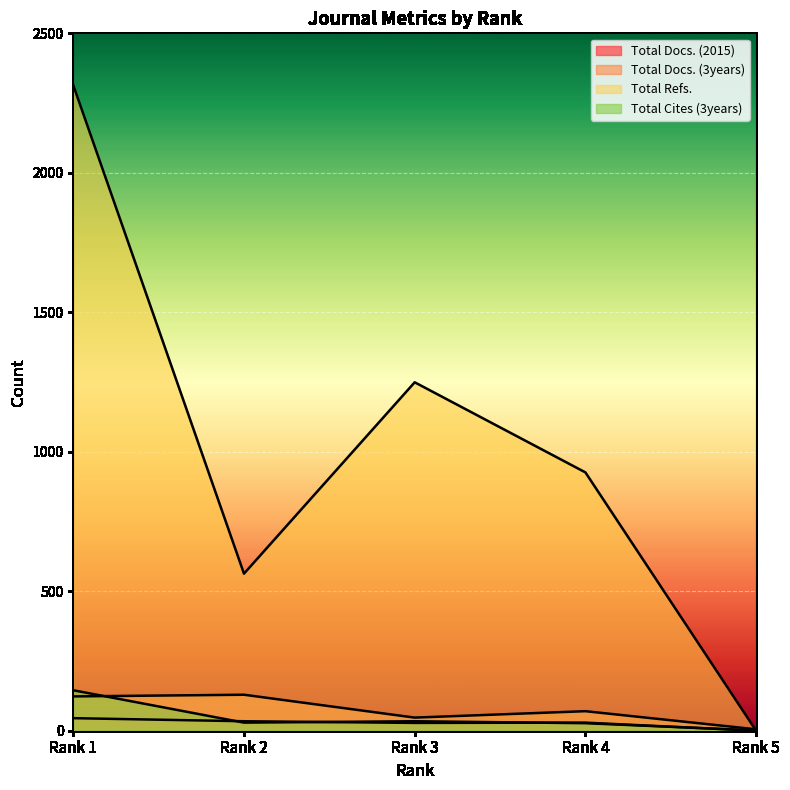

What is the sum of all Total Docs. (3years) values?

374